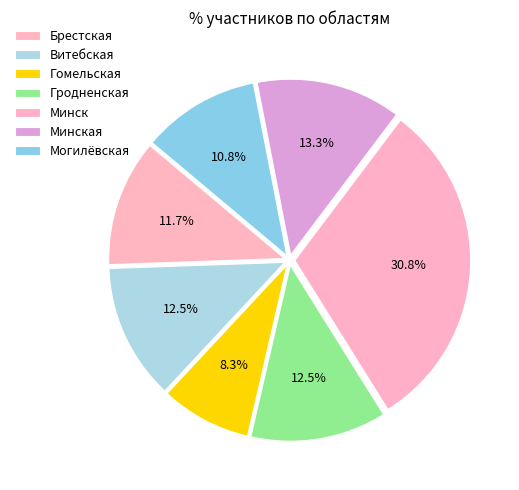

Which slice is the smallest?

Гомельская